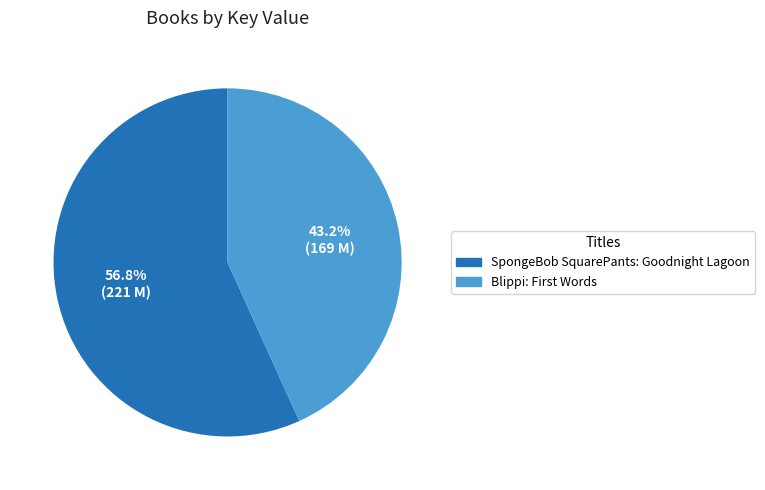

What percentage is NOT represented by SpongeBob SquarePants: Goodnight Lagoon?

43.2%